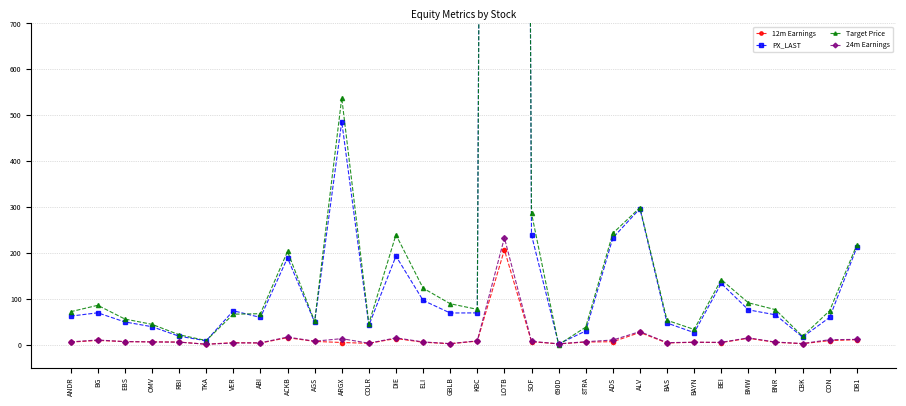

At which label is 12m Earnings closest to 103?

ALV